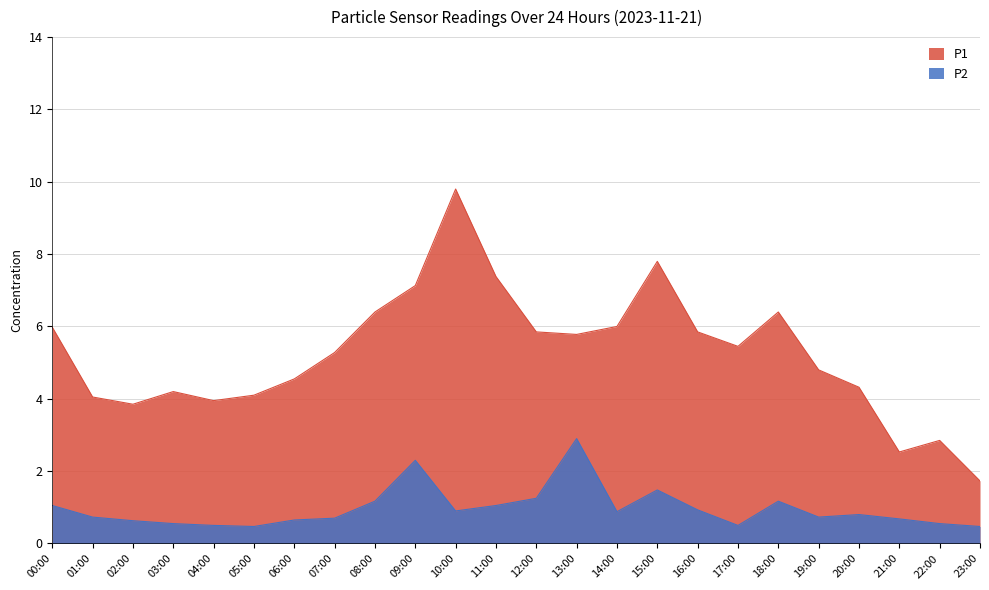

Which category has the lowest value in the P1 series?

23:00